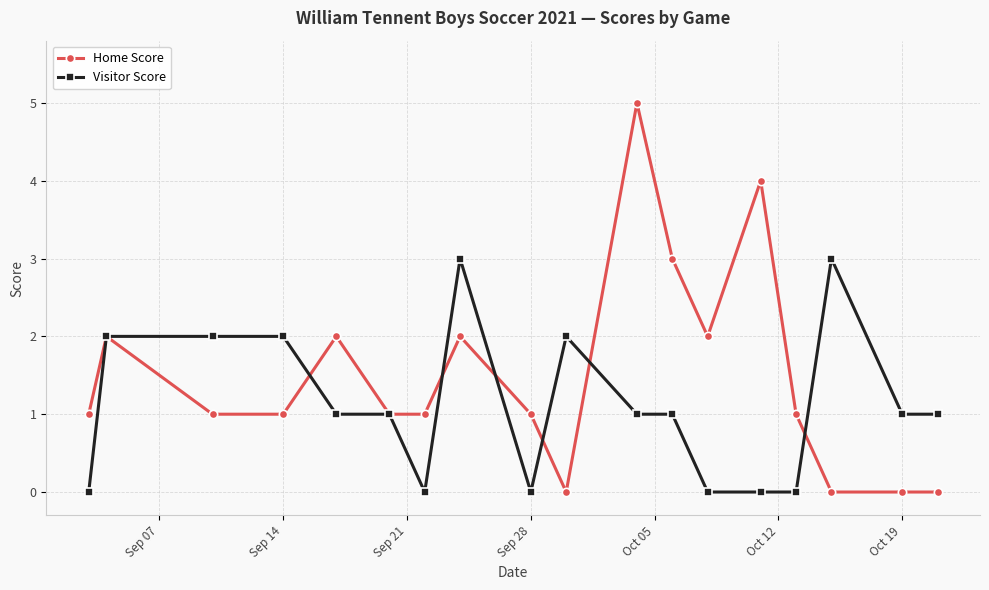

What is the maximum value for Home Score?

5